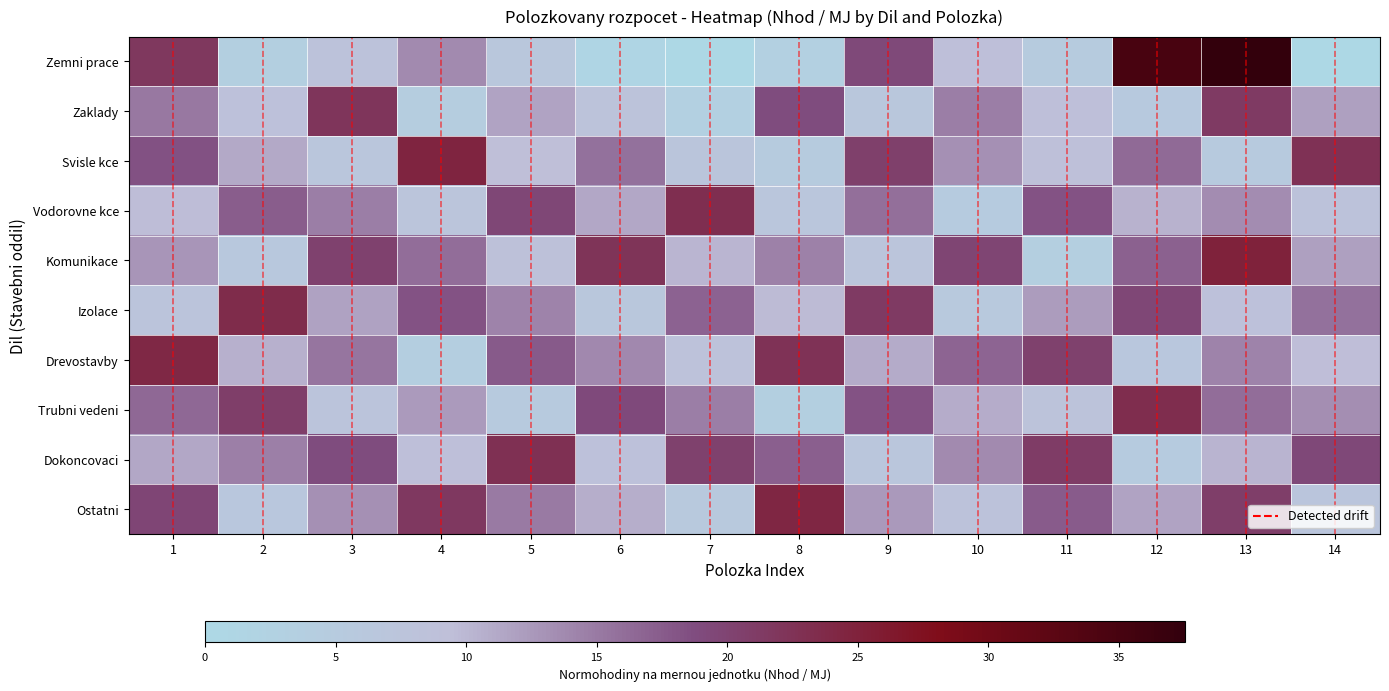

Which series has the widest spread of values?

1-Zemni_prace